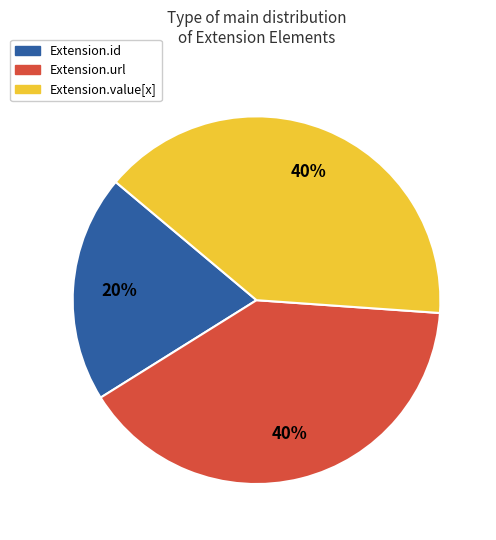

To the nearest percent, what is the difference between the largest and smallest slice percentages?

20%